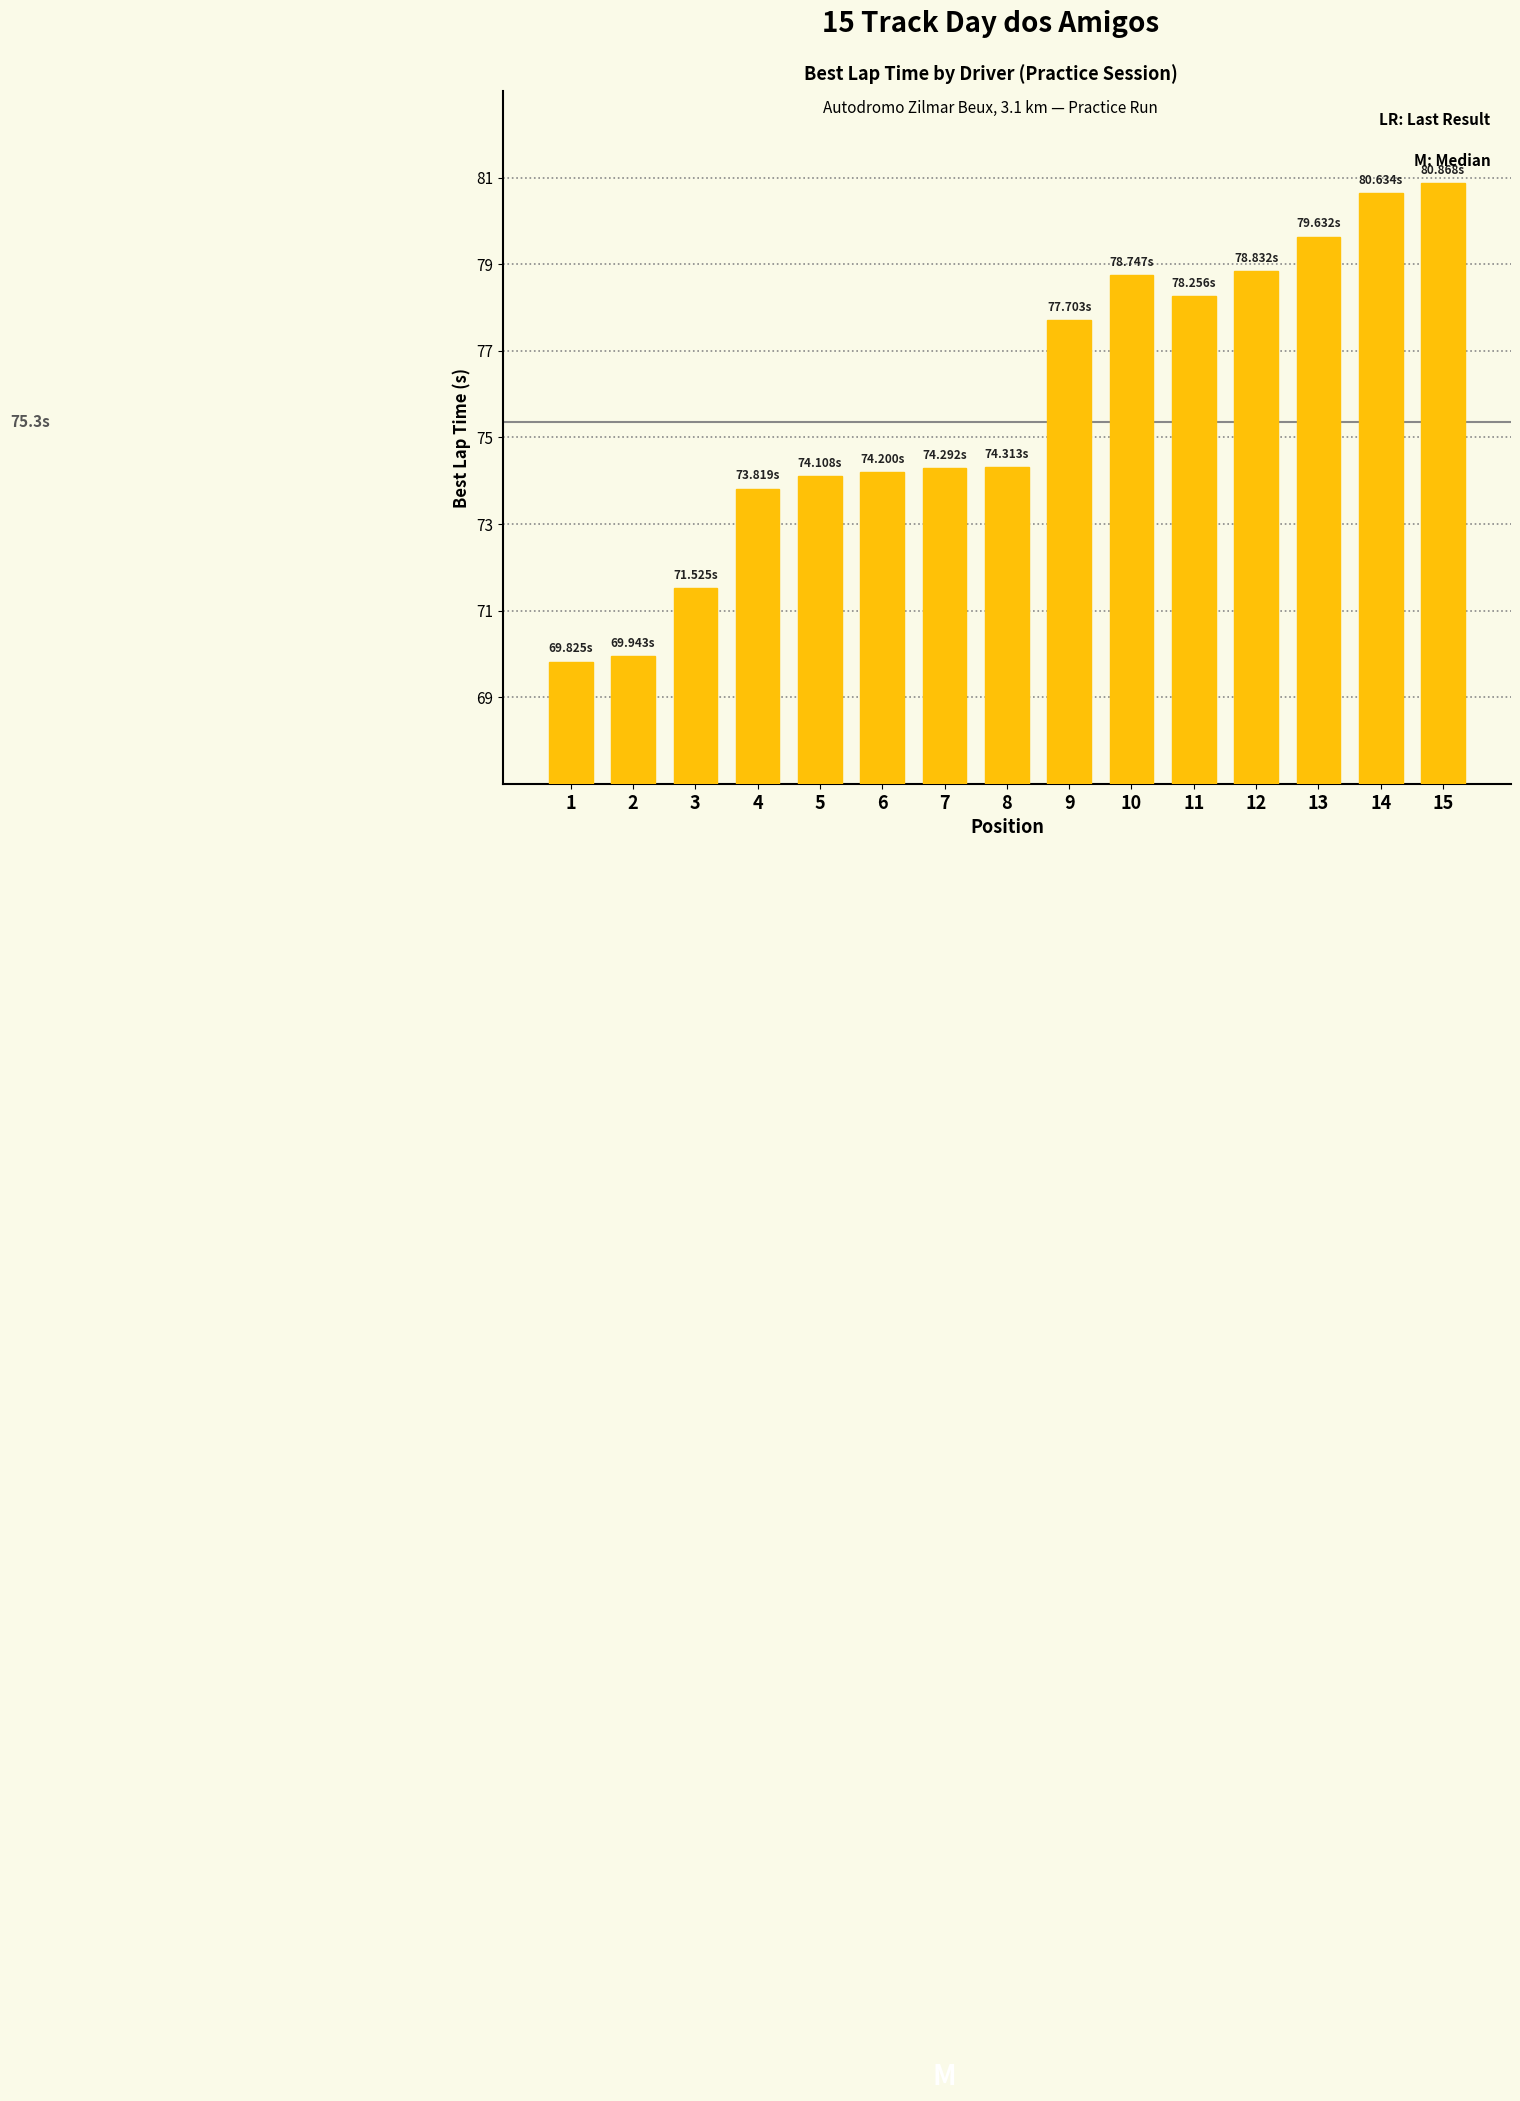

What is the value of the 14th bar from the left?

80.6